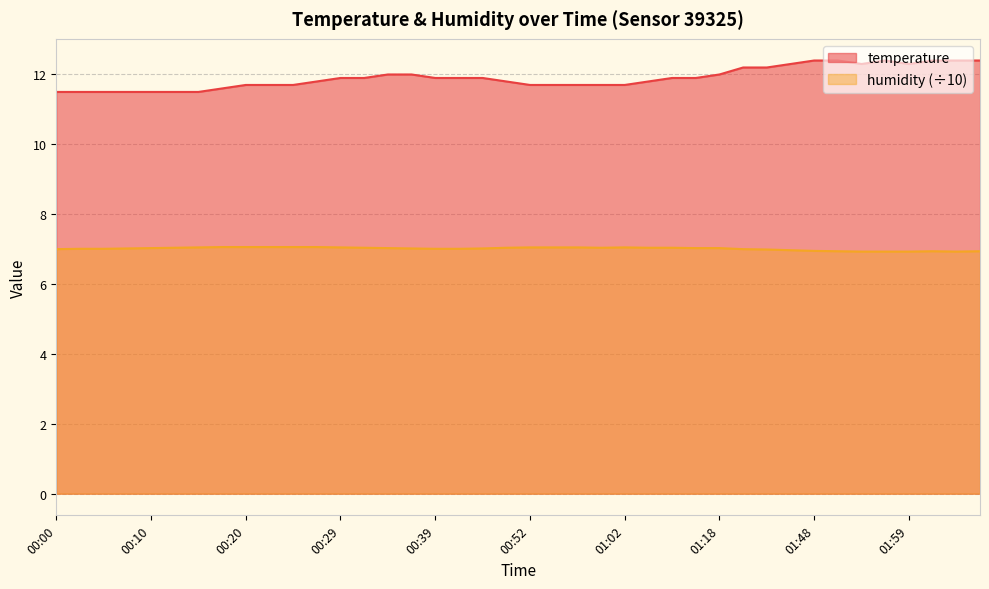

What is the greatest value displayed?

12.4